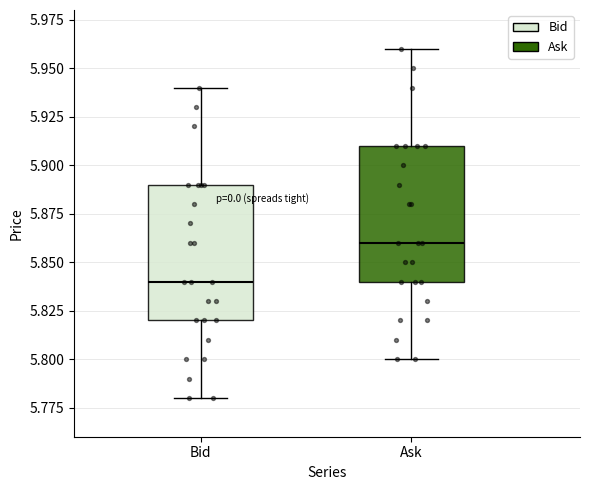

Reading left to right, read every box against the y-axis: the position of its median line, the range the box covers, and the ends of its whiskers. The values are not printed on the chart, so give them approximately, as read against the axis.

Bid: median 5.84, box 5.82 to 5.89, whiskers 5.78 to 5.94
Ask: median 5.86, box 5.84 to 5.91, whiskers 5.80 to 5.96